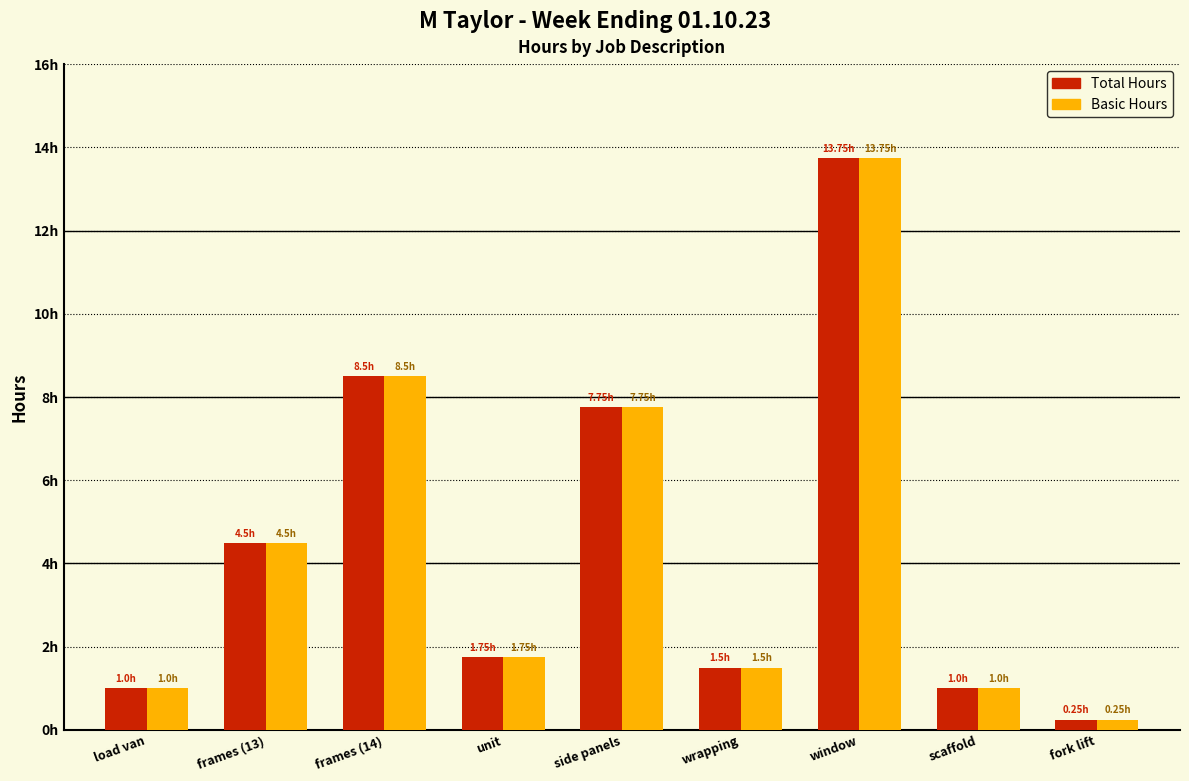

Which category has the highest value across all series?

window